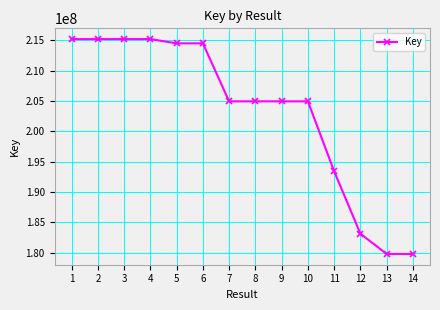

What is the difference between the maximum and minimum values?

35405118